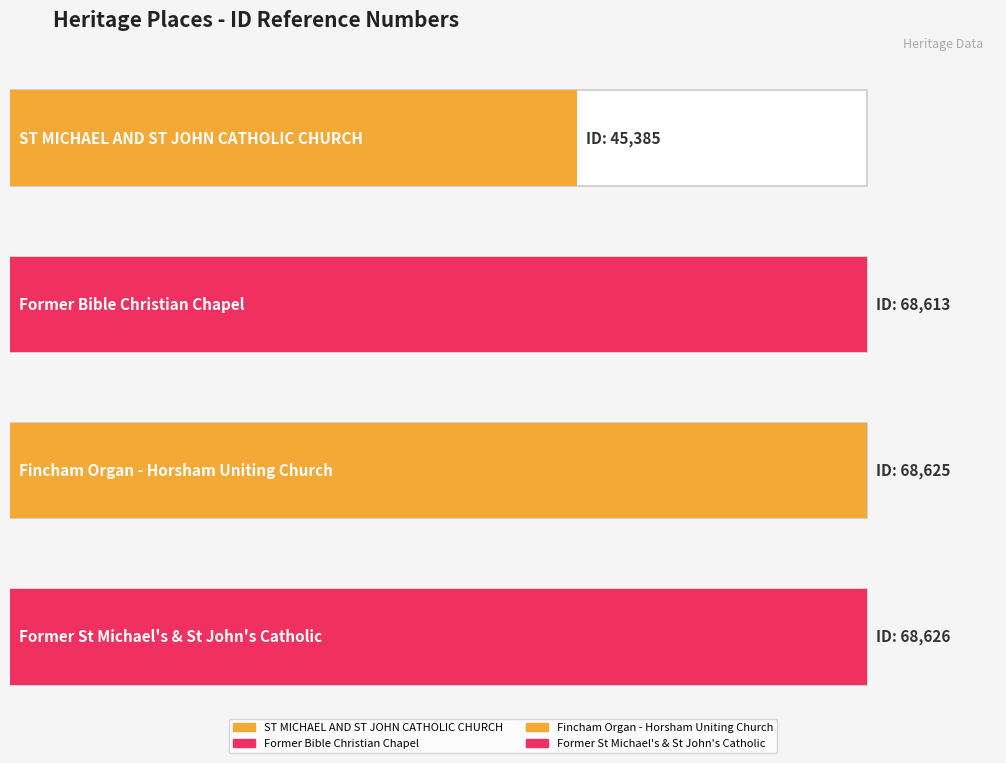

Where is the data nearest to the value 57005?

Former Bible
Christian Chapel